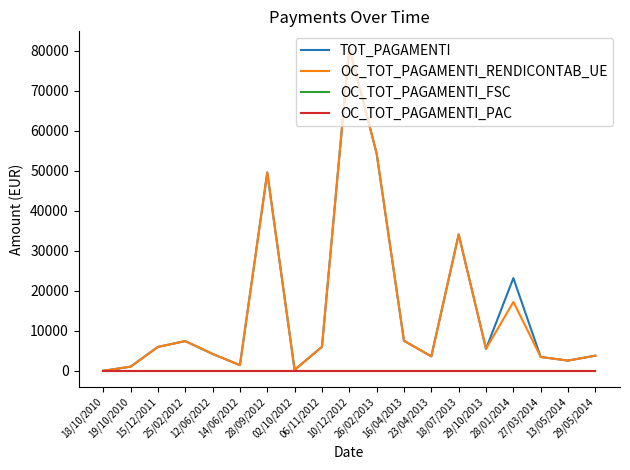

Does the chart have visible grid lines?

No